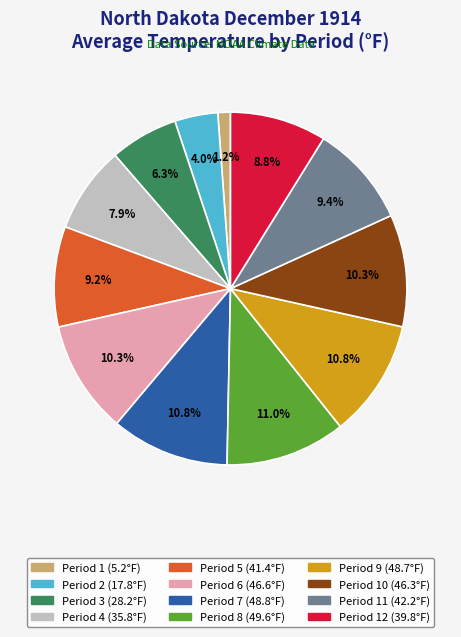

Is there any slice that represents more than half of the pie?

No